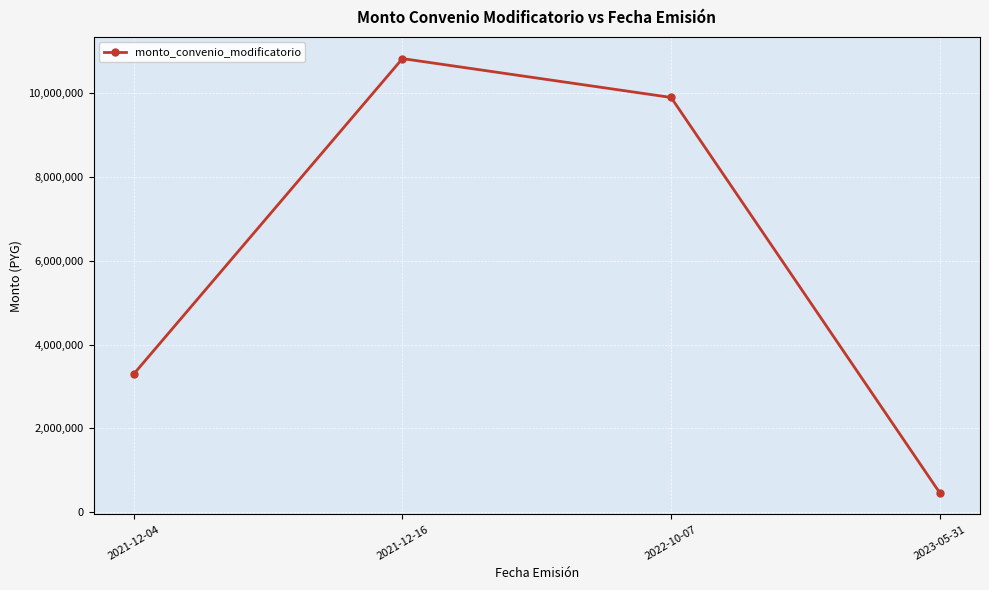

Which label corresponds to the smallest value in the chart?

2023-05-31